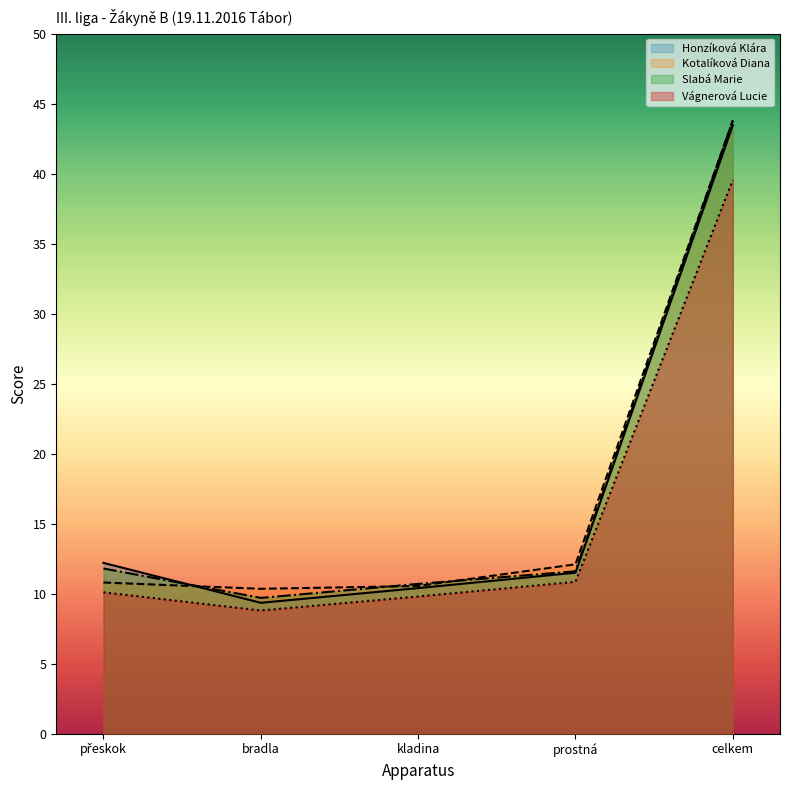

Reading left to right, what are all the values shown in this chart?

Honzíková Klára: 12.2	9.3	10.4	11.5	43.4
Kotalíková Diana: 10.8	10.3	10.6	12.1	43.8
Slabá Marie: 11.8	9.7	10.7	11.6	43.8
Vágnerová Lucie: 10.1	8.8	9.8	10.8	39.5